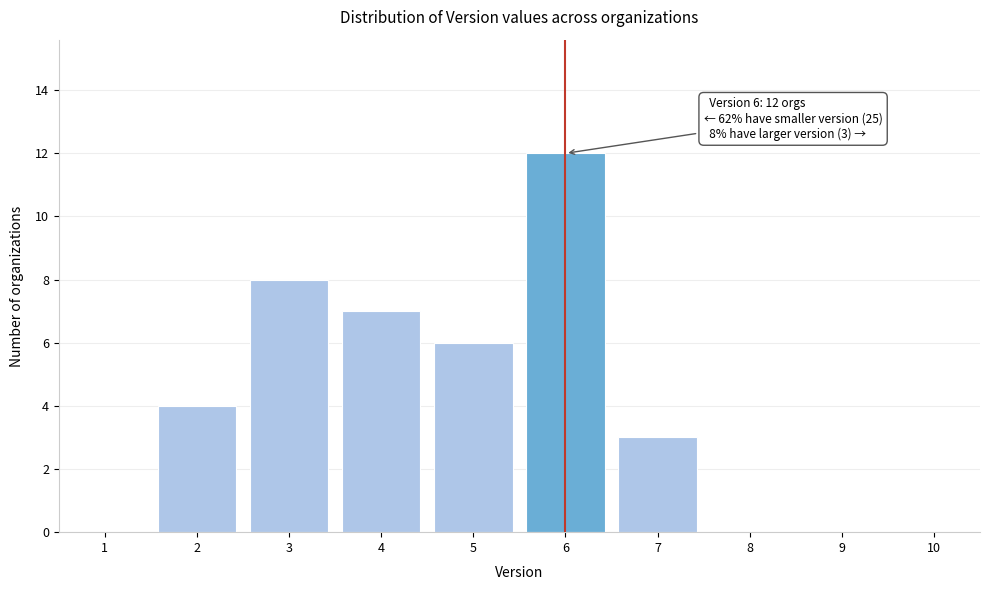

Which range on the x-axis has the tallest bar?

5.5 to 6.5